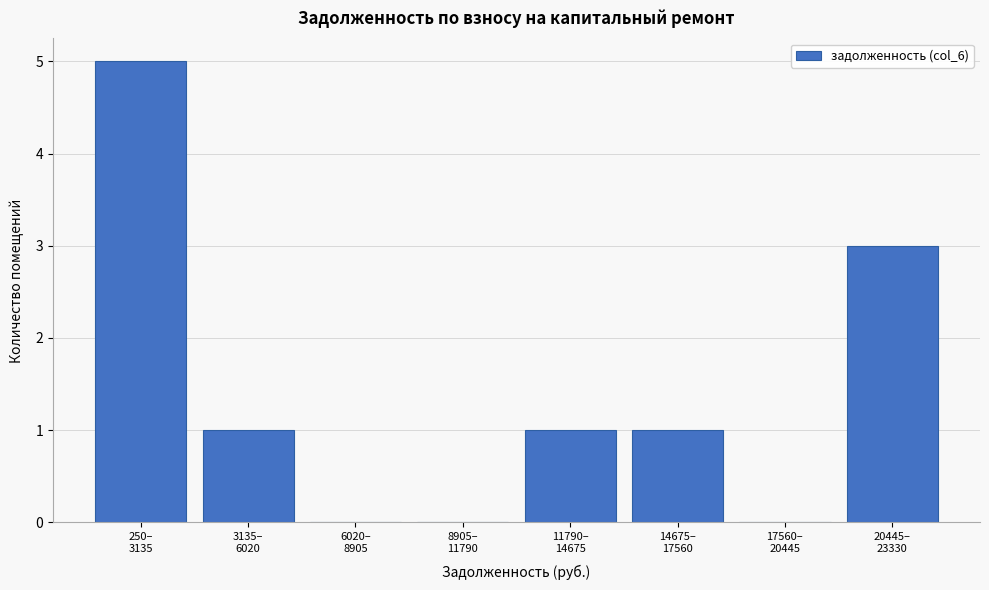

What is the greatest value displayed?

5